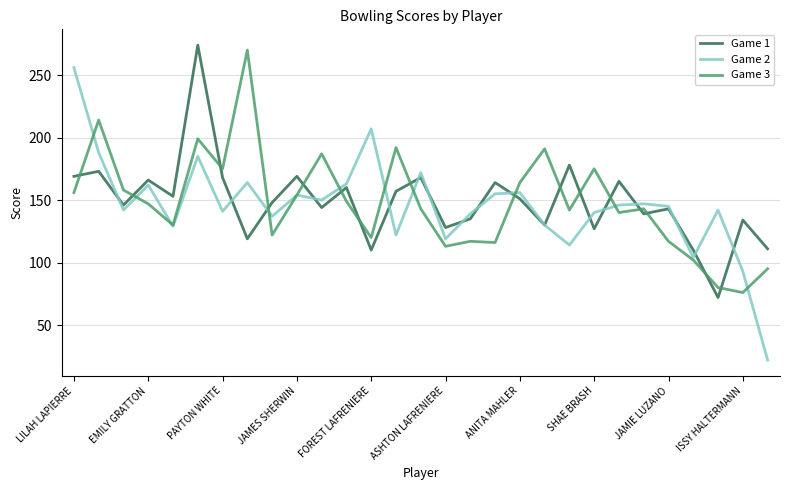

What are all the series names shown in the legend?

Game 1, Game 2, Game 3